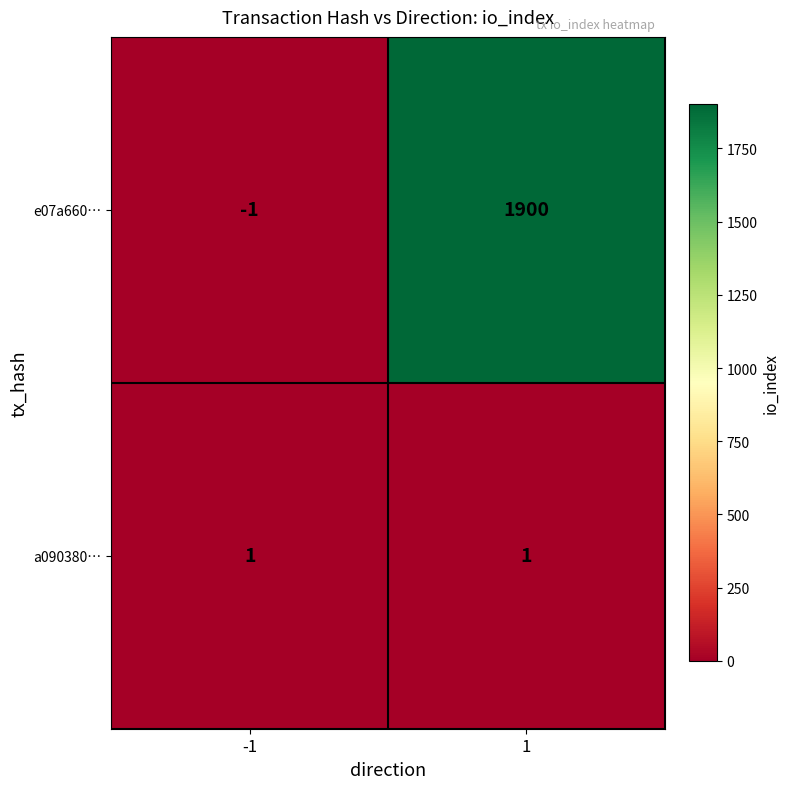

The a090380… series shows 0 at -1. True or false?

False